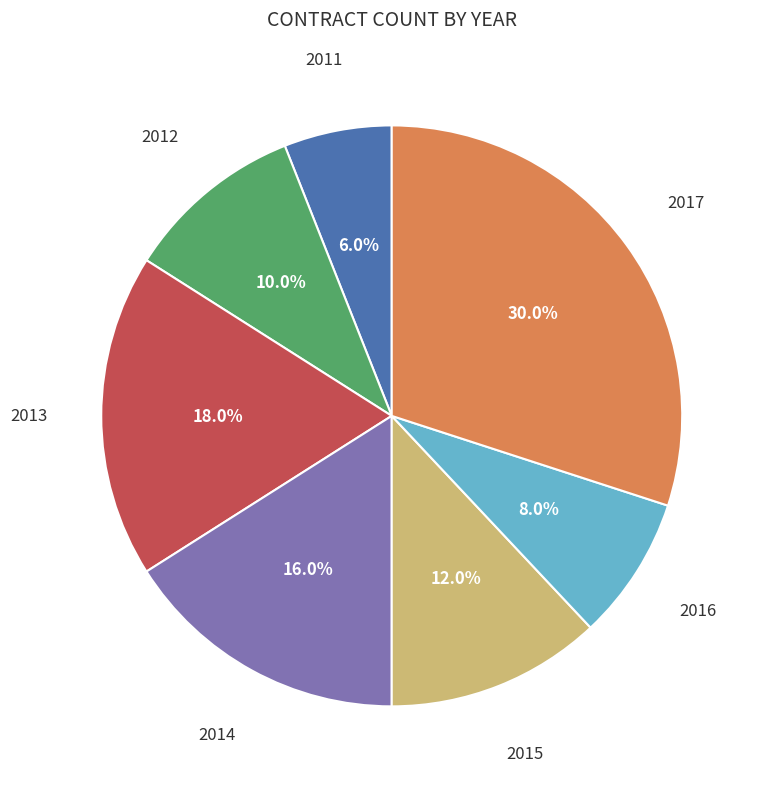

How many segments does this pie chart have?

7